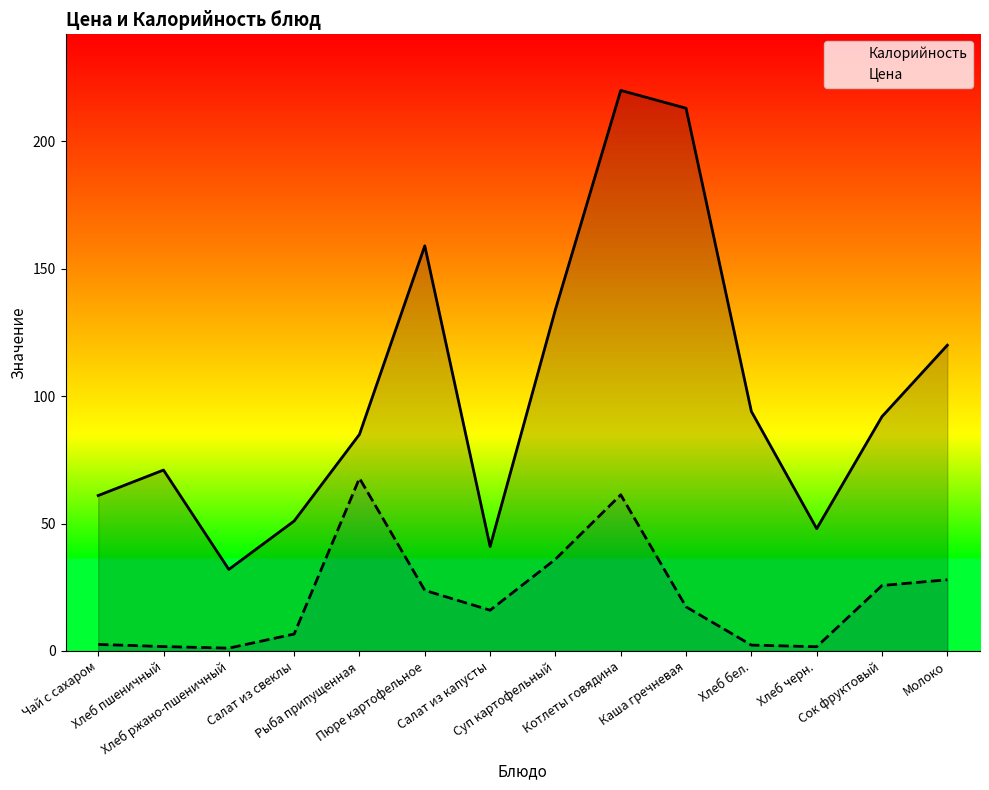

How many interior local valleys does the Цена series have?

3